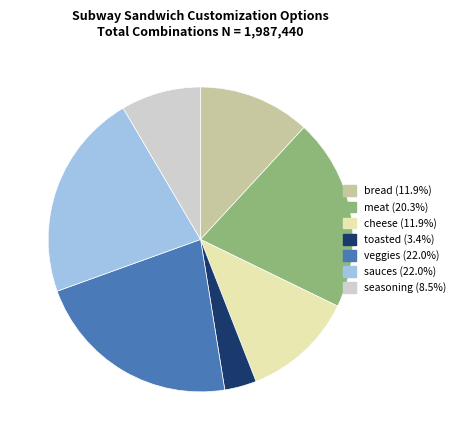

Is meat the majority of the pie?

No